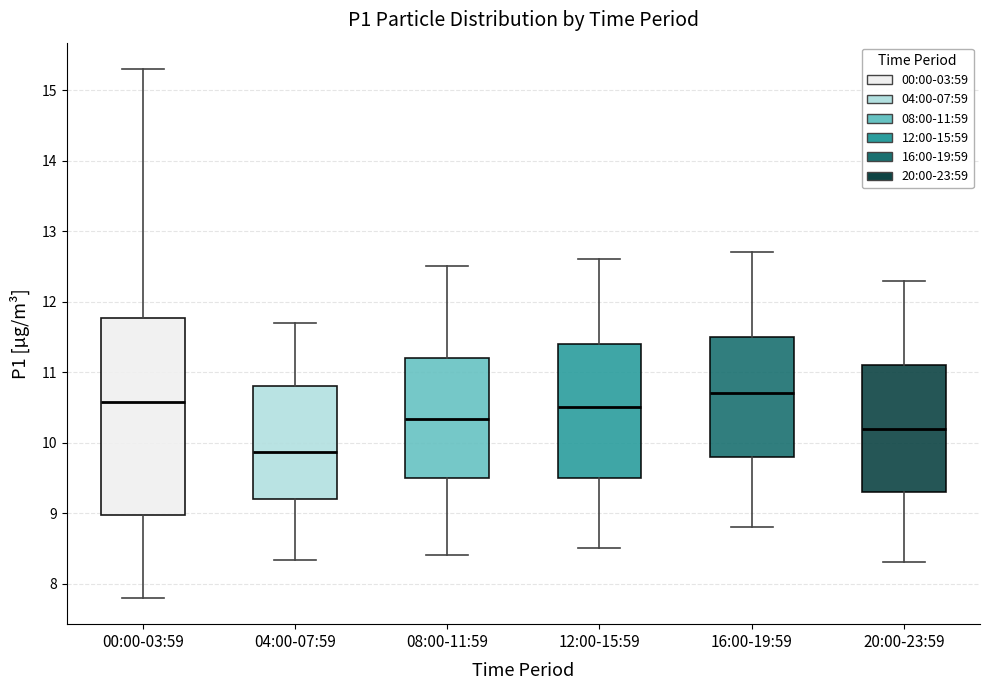

Which box's median line is the highest?

16:00-19:59